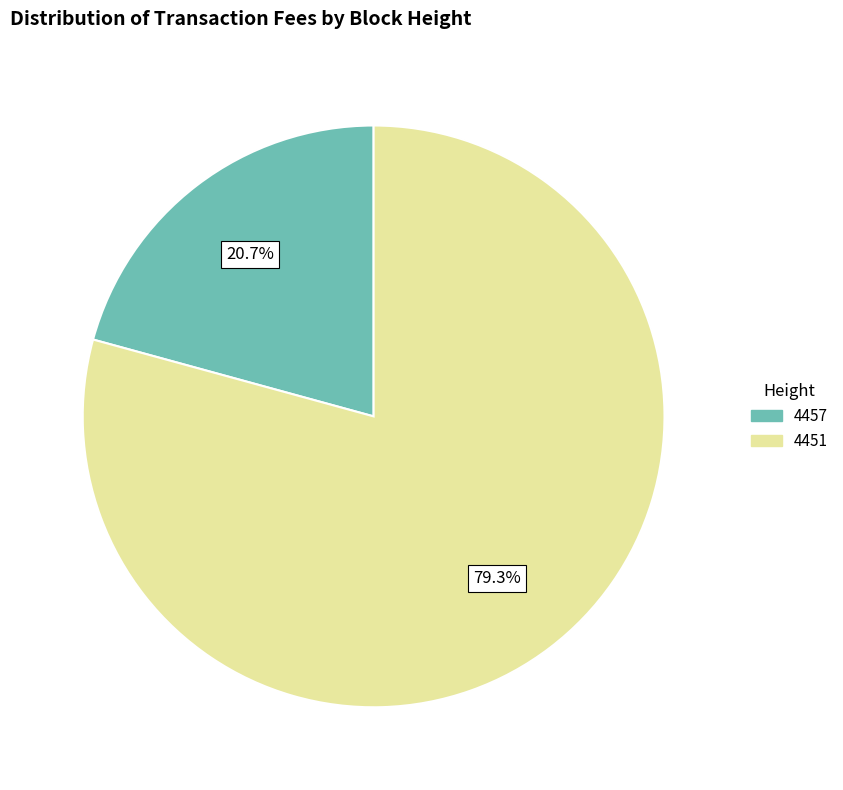

What percentage is the 4457 slice, to the nearest percent?

21%